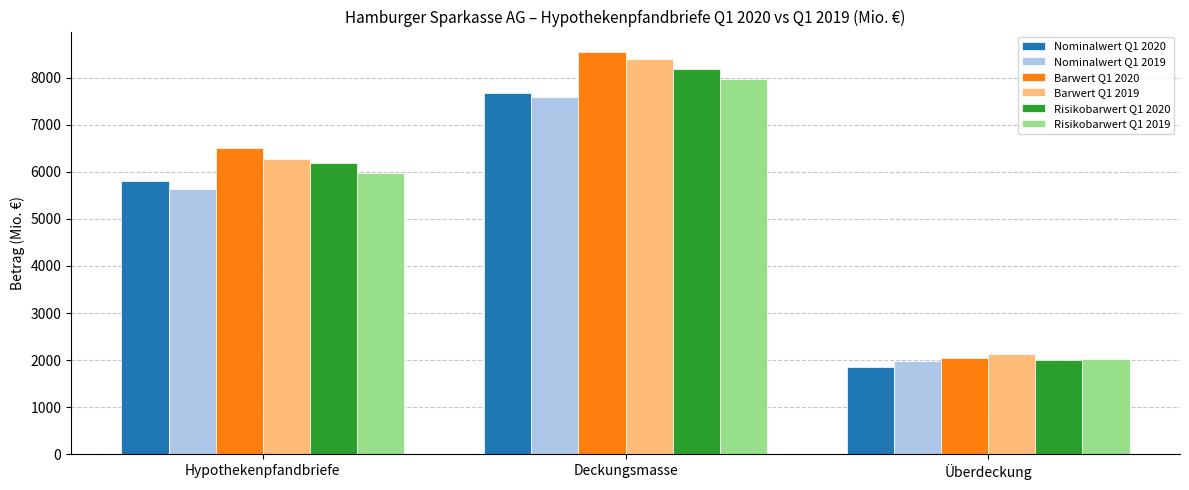

What are all the series names shown in the legend?

Nominalwert Q1 2020, Nominalwert Q1 2019, Barwert Q1 2020, Barwert Q1 2019, Risikobarwert Q1 2020, Risikobarwert Q1 2019